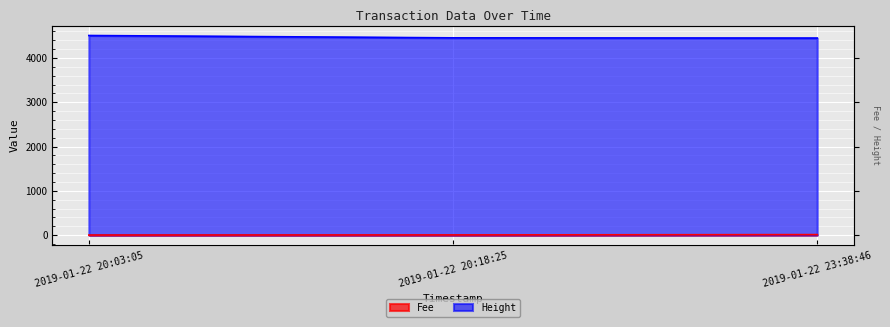

What is the difference between the Height values at 2019-01-22 20:18:25 and 2019-01-22 23:38:46?

5.0